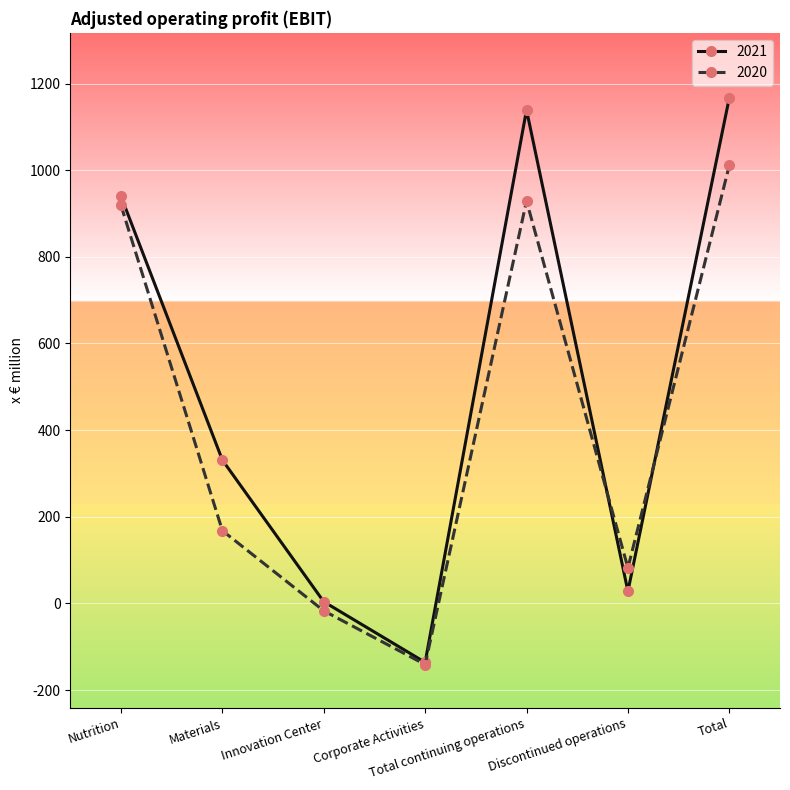

Where is 2021 nearest to the value 515?

Materials